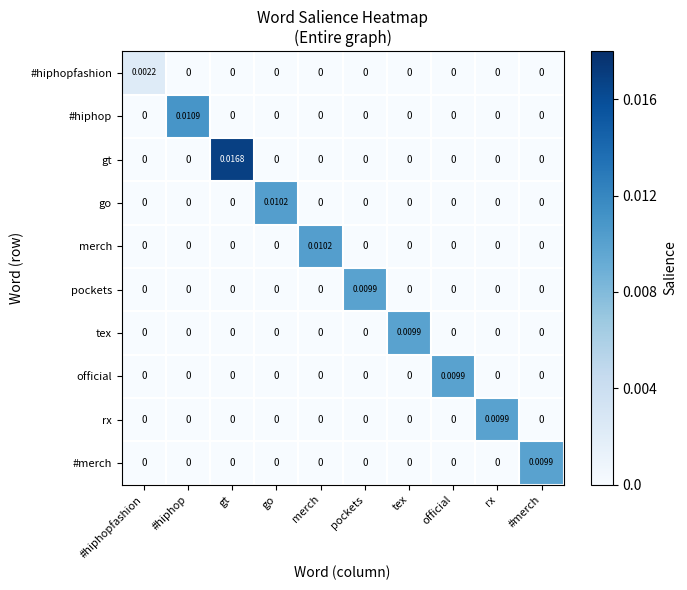

Between #hiphopfashion and gt, which series saw the biggest shift?

gt